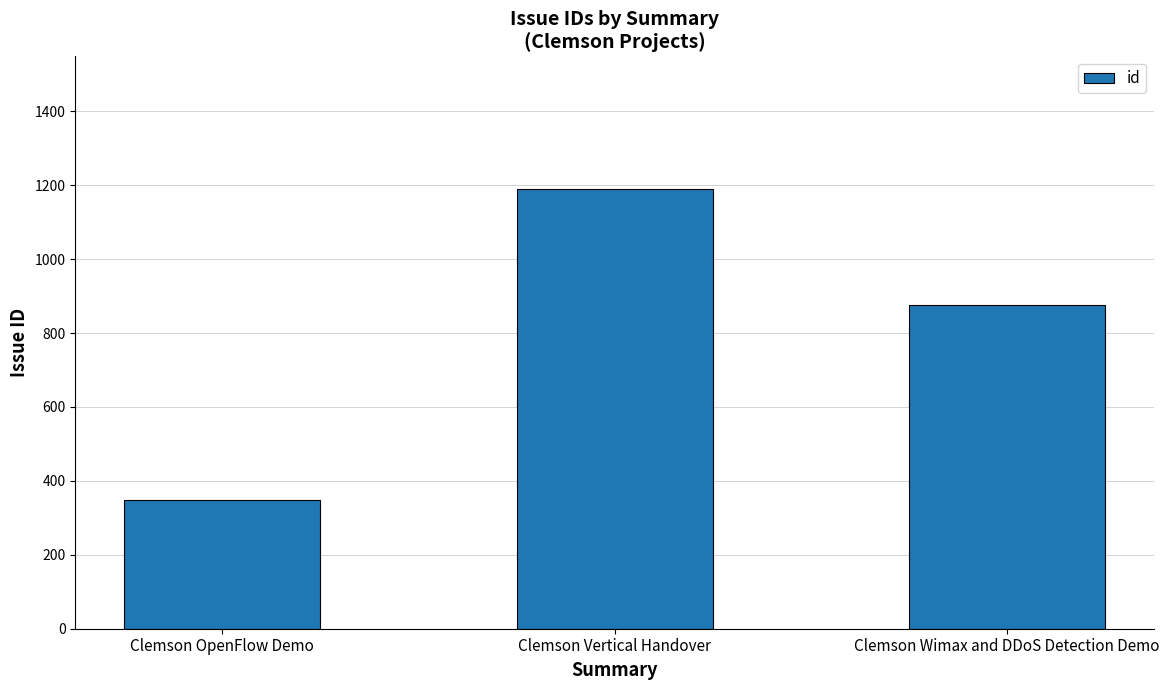

Are the bars horizontal?

No